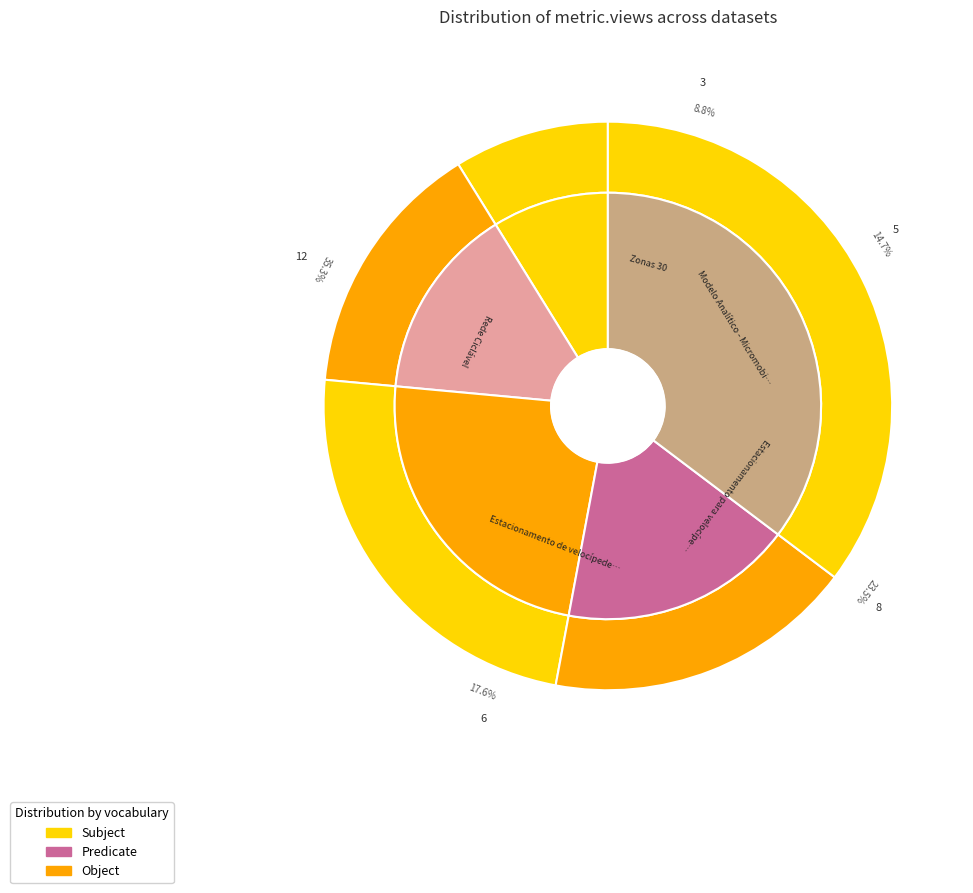

What is the ratio of the value at Estacionamento para velocípedes to the value at Modelo Analítico - Micromobilidade?

1.6